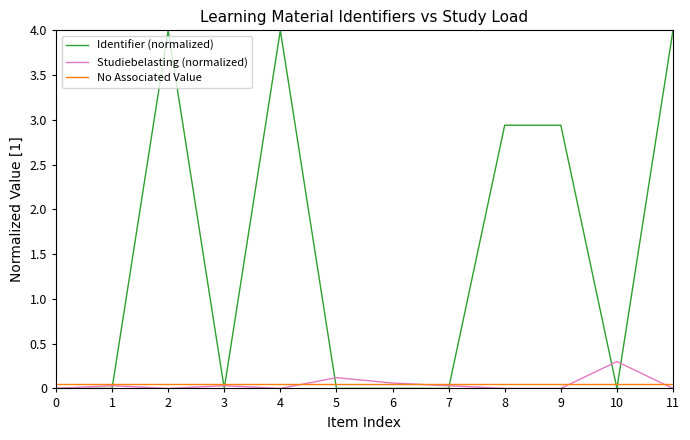

True or false: No Associated Value and Identifier (normalized) intersect in this chart.

True